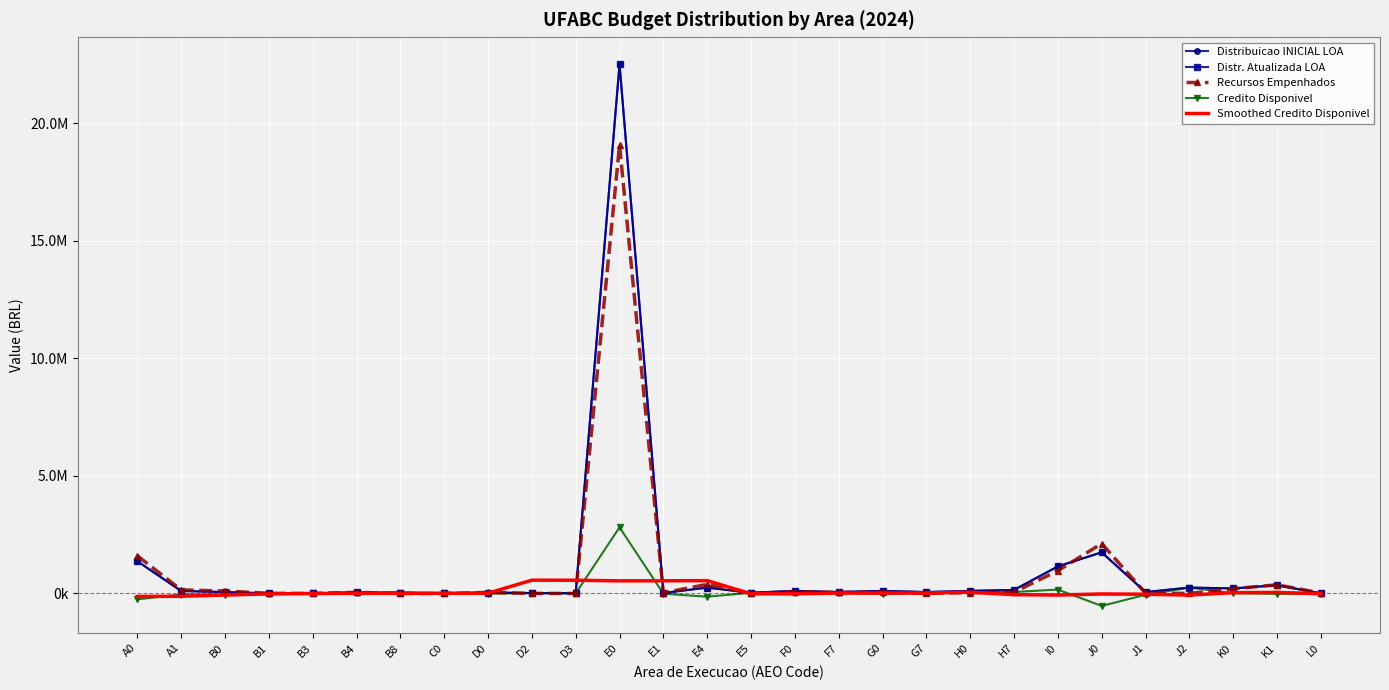

Where is Recursos Empenhados nearest to the value 9528908?

J0